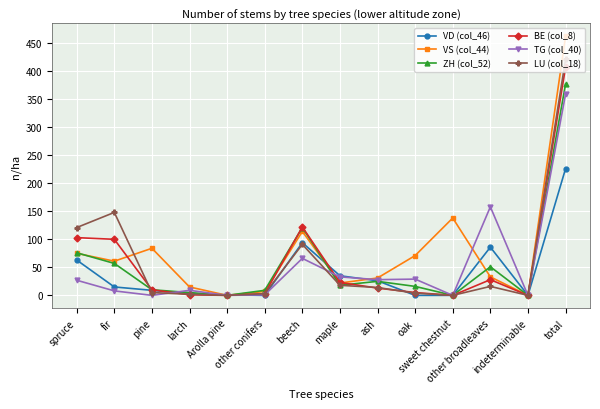

What is the greatest value displayed?

462